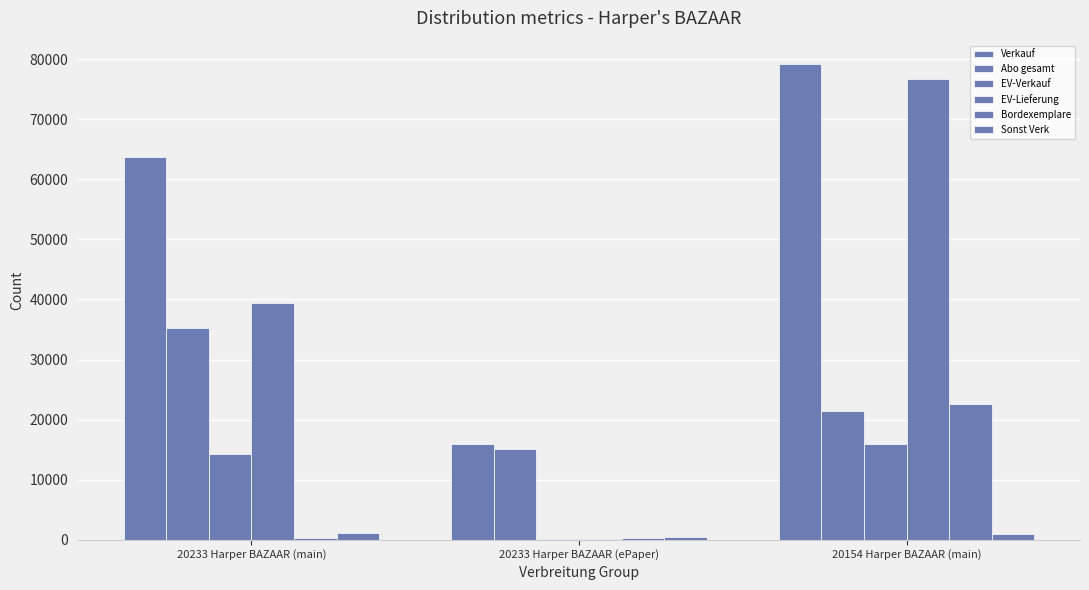

Rank the series by their maximum value, from highest to lowest.

Verkauf, EV-Lieferung, Abo gesamt, Bordexemplare, EV-Verkauf, Sonst Verk